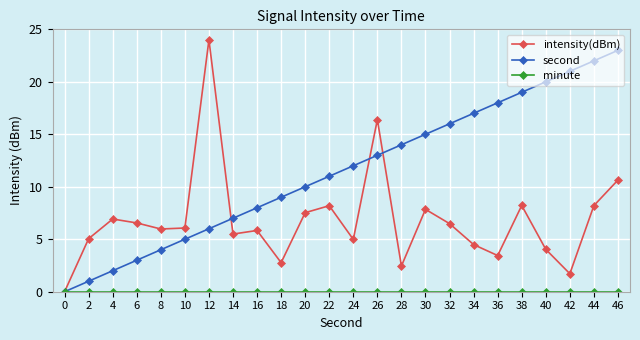

How many positive values does the second series have?

23